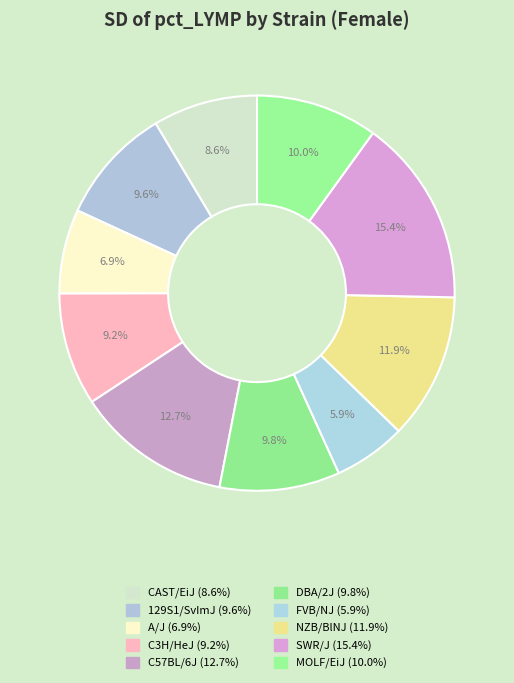

Combined, do C3H/HeJ and MOLF/EiJ account for over 50%?

No